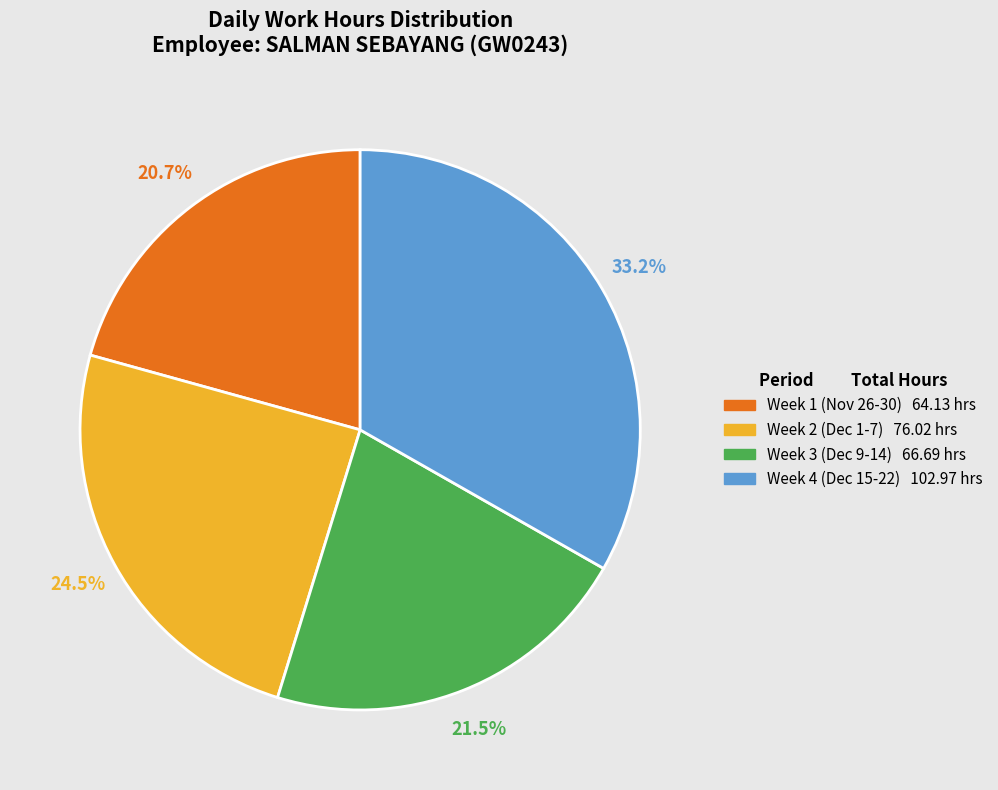

How many slices are in this pie chart?

4